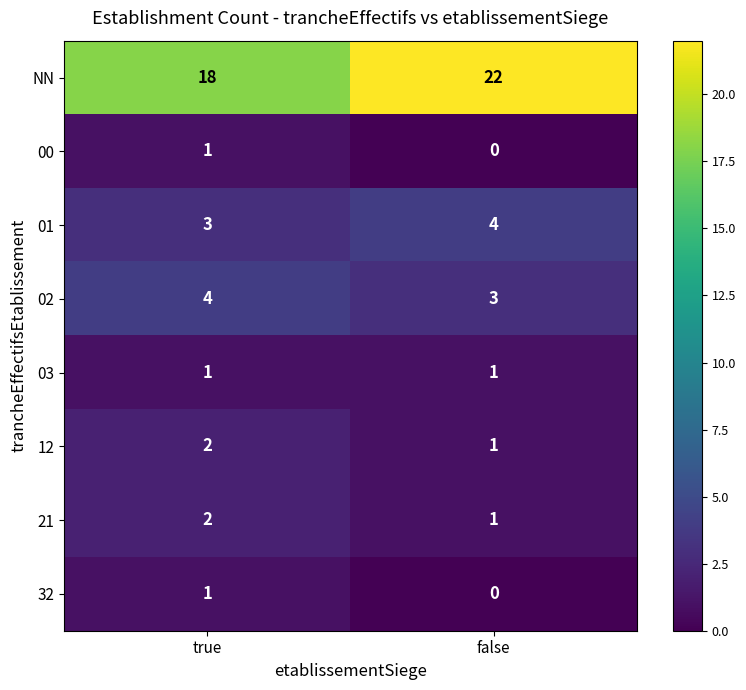

Which category has the lowest value across all series?

false